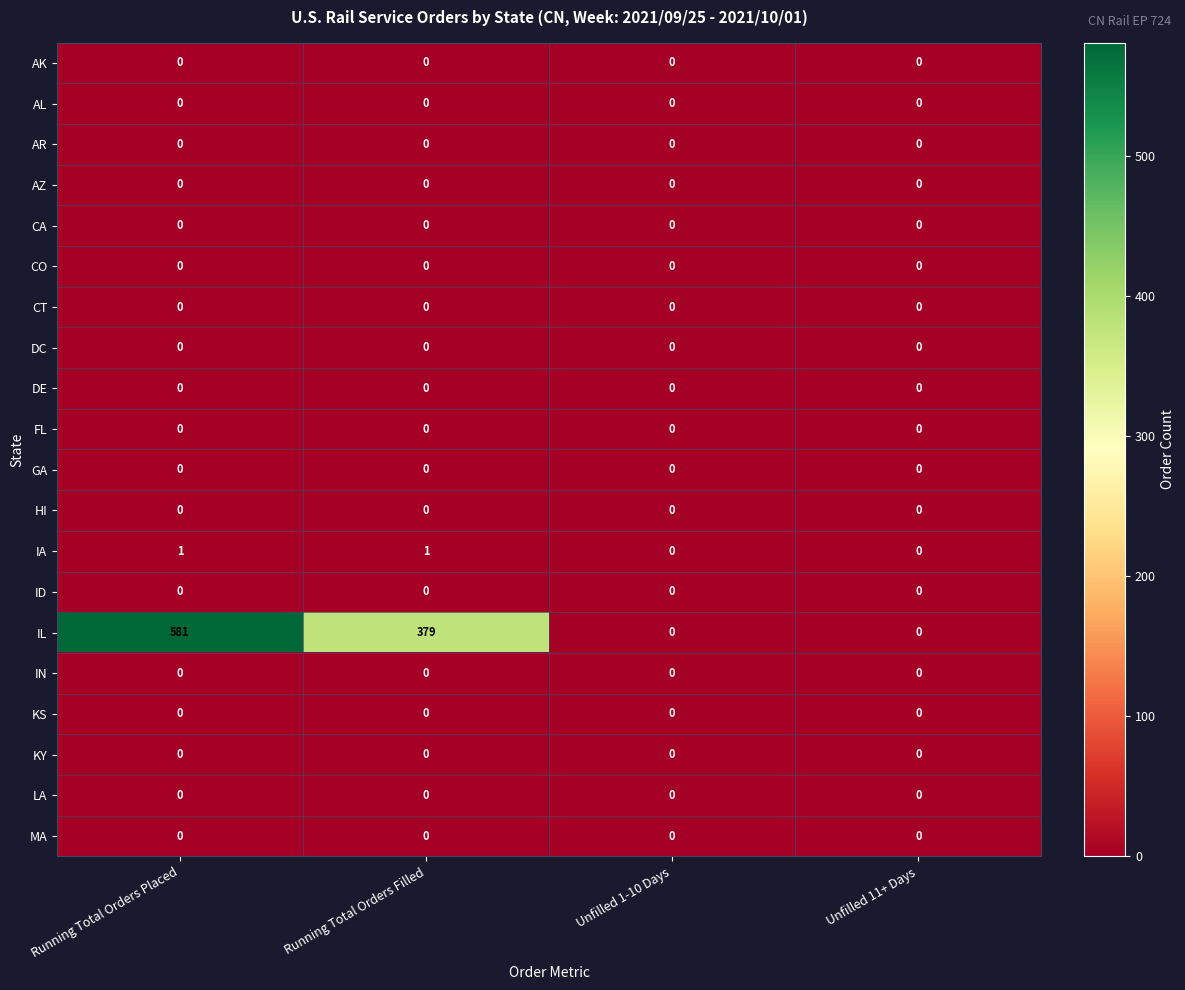

Which series has the widest spread of values?

IL